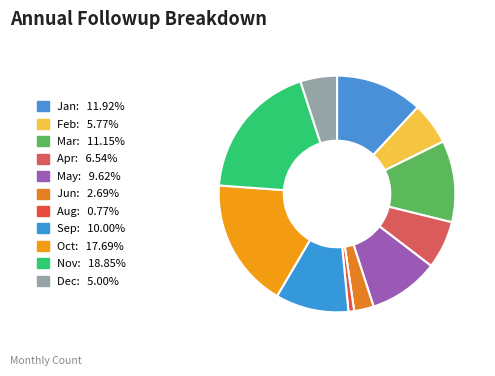

Is there any slice that represents more than half of the pie?

No